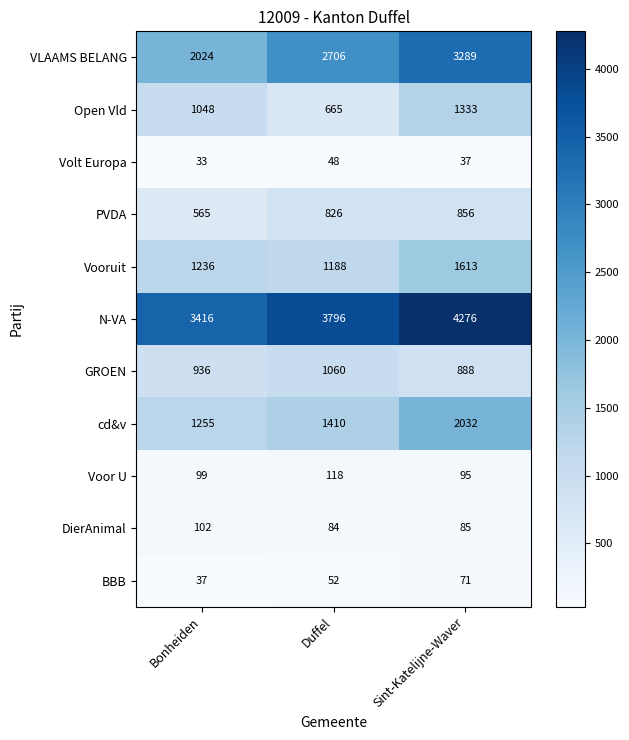

Which series has the widest spread of values?

VLAAMS BELANG